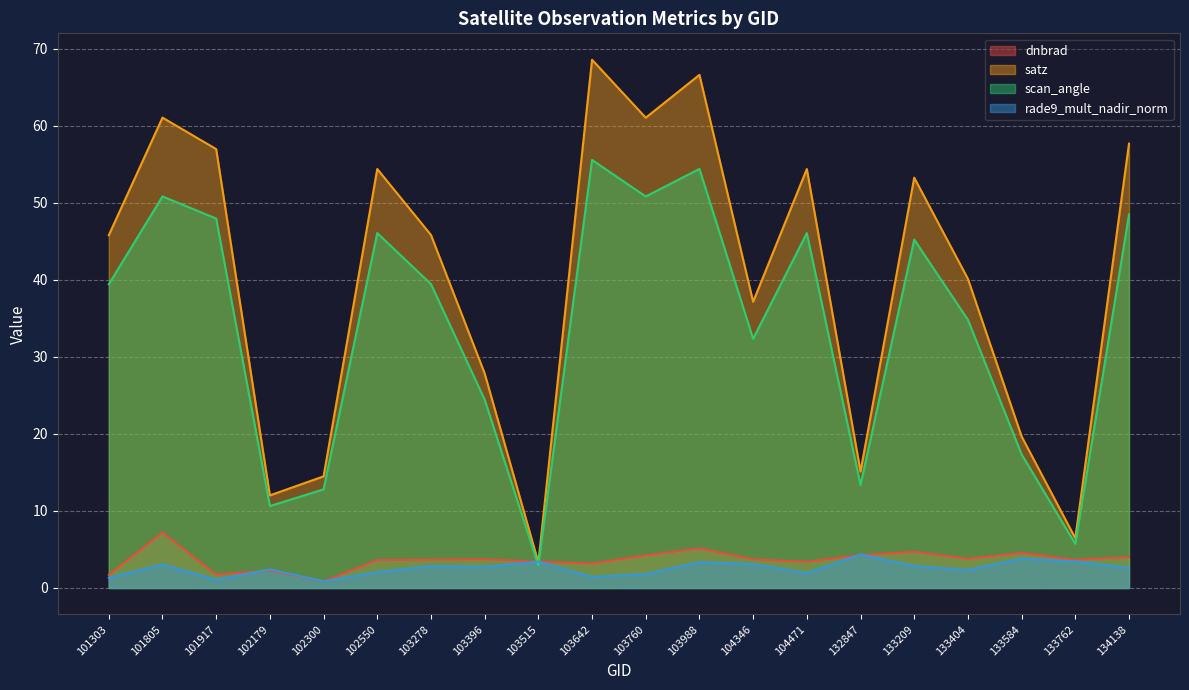

Reading left to right, extract all data points from this chart.

dnbrad: 1.7	7.2	1.7	2.3	0.9	3.6	3.7	3.7	3.4	3.2	4.2	5.1	3.7	3.4	4.3	4.7	3.8	4.5	3.7	4.0
satz: 45.8	61.0	57.0	12.0	14.5	54.4	45.8	27.8	3.3	68.6	61.0	66.6	37.1	54.4	15.1	53.3	40.1	19.7	6.5	57.7
scan_angle: 39.4	50.8	47.9	10.6	12.8	46.1	39.4	24.4	2.9	55.5	50.8	54.4	32.3	46.1	13.4	45.2	34.8	17.3	5.7	48.5
rade9_mult_nadir_norm: 1.3	3.1	1.1	2.4	0.9	2.1	2.8	2.7	3.4	1.4	1.8	3.4	3.1	1.9	4.4	2.8	2.3	3.8	3.5	2.6